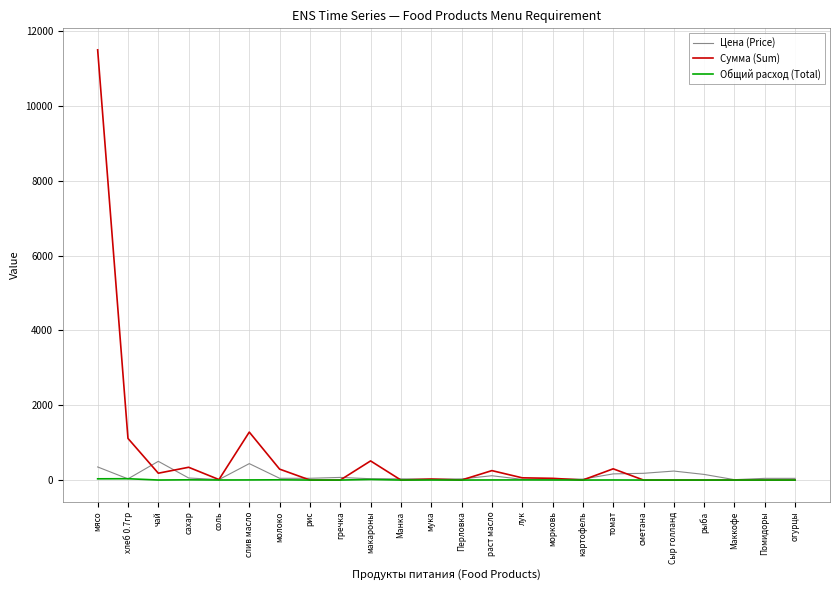

Is it true that Сумма (Sum) equals 0.0 at сметана?

True